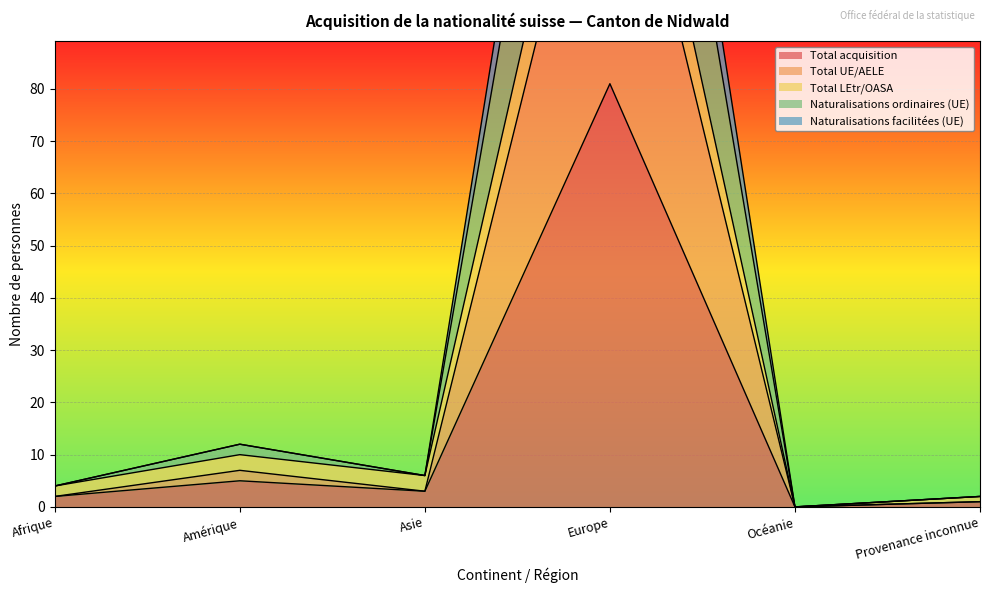

Reading right to left, list all the values displayed in this chart.

Total acquisition: 1	0	81	3	5	2
Total UE/AELE: 1	0	146	3	7	2
Total LEtr/OASA: 2	0	162	6	10	4
Naturalisations ordinaires (UE): 2	0	227	6	12	4
Naturalisations facilitées (UE): 2	0	210	6	12	4